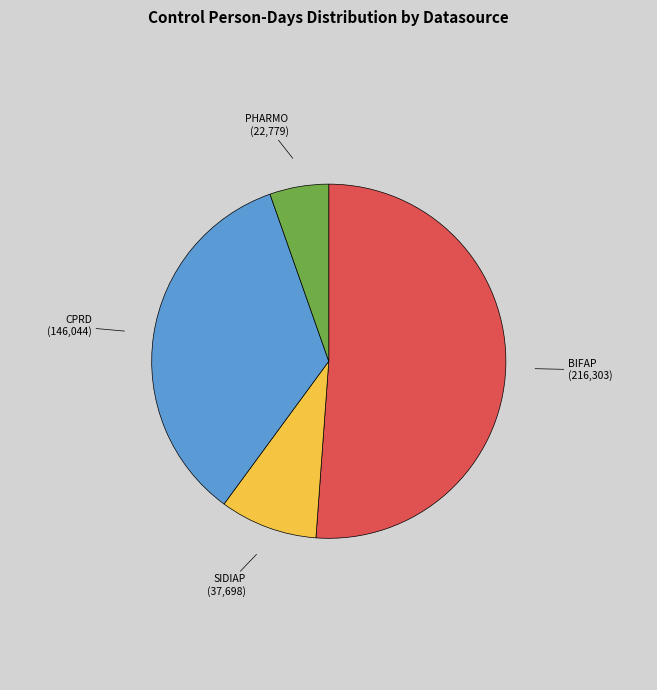

The BIFAP slice represents 63% of the pie. True or false?

False